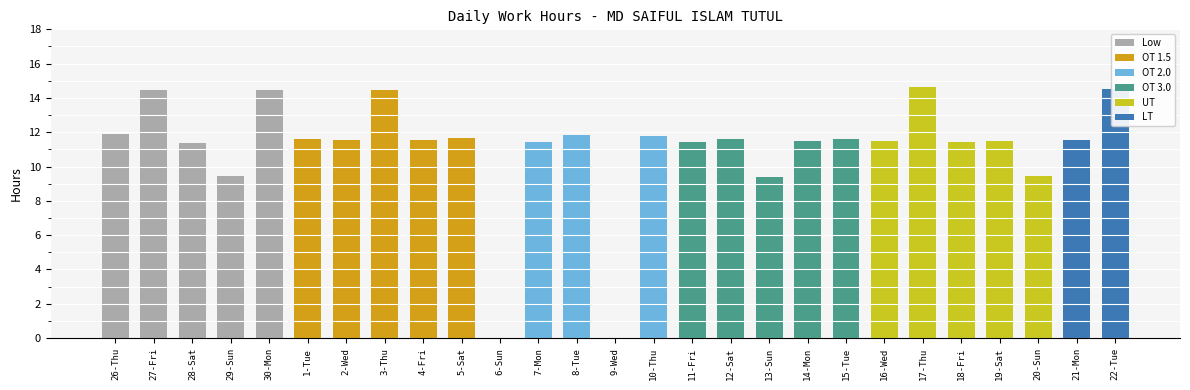

What is the approximate value at 2-Wed?

11.5